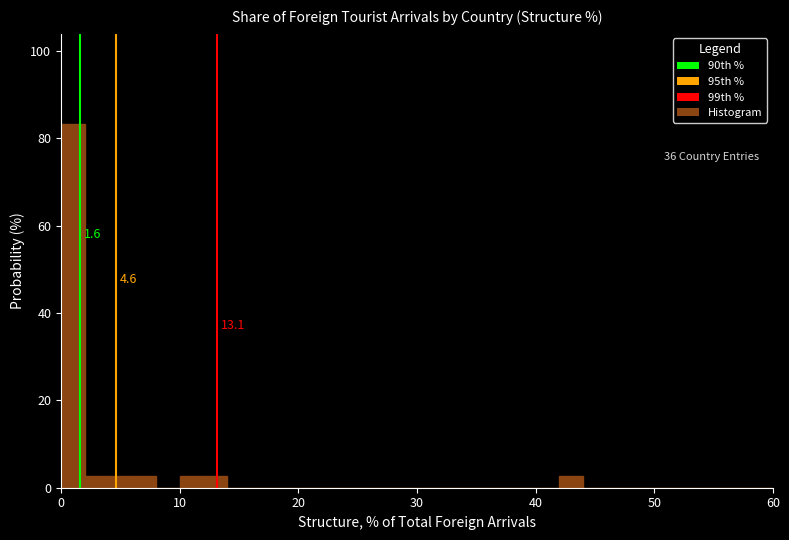

Read against the x-axis, roughly where is the centre of the tallest bar?

1